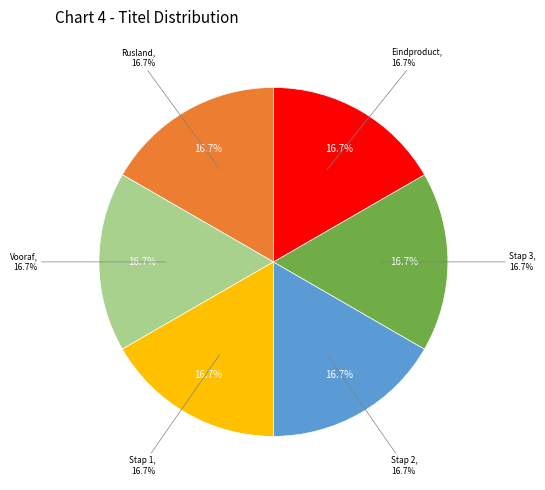

Do Rusland and Stap 2 together represent more than half of the pie?

No